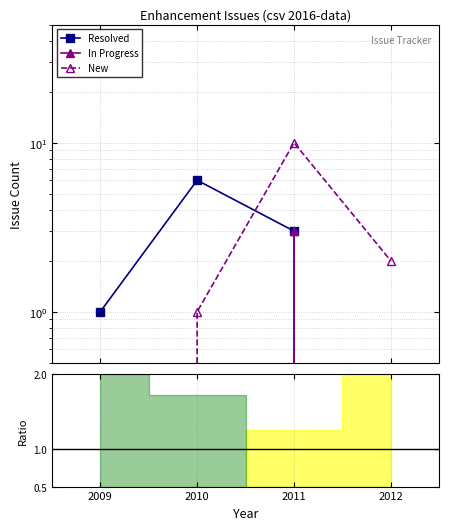

Is the value of In Progress at 2010 greater than the value of New at 2011?

No